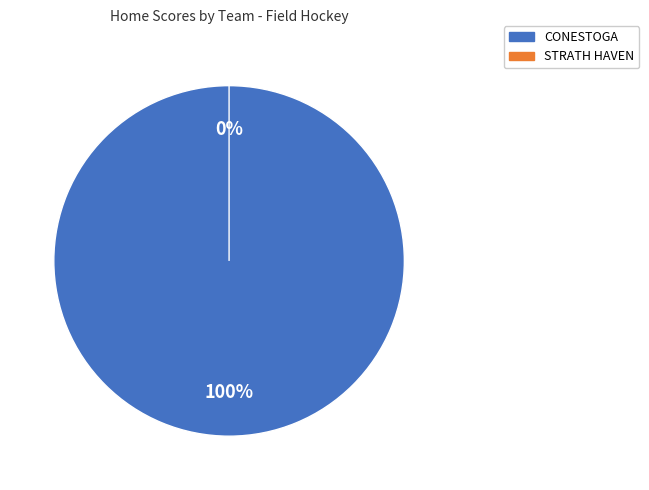

How many segments does this pie chart have?

2